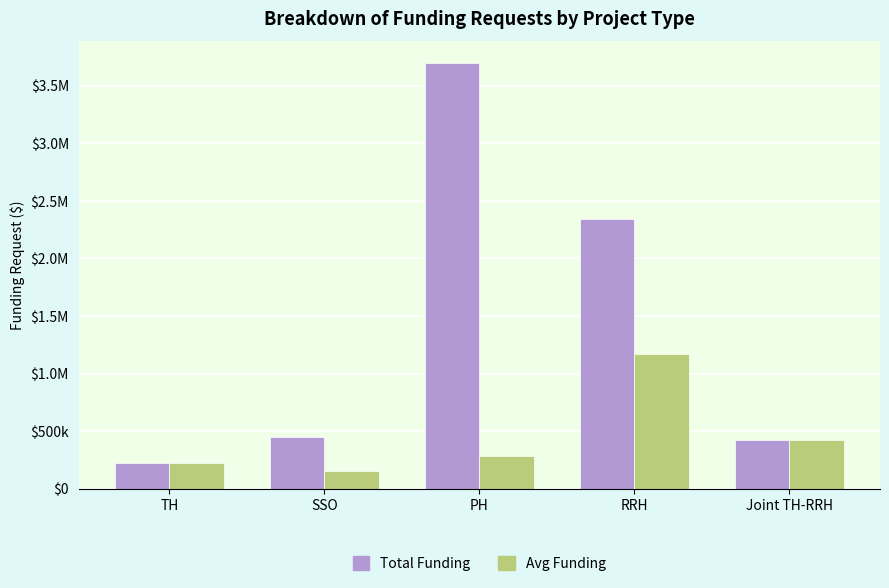

What is the maximum value for Avg Funding?

1172856.0